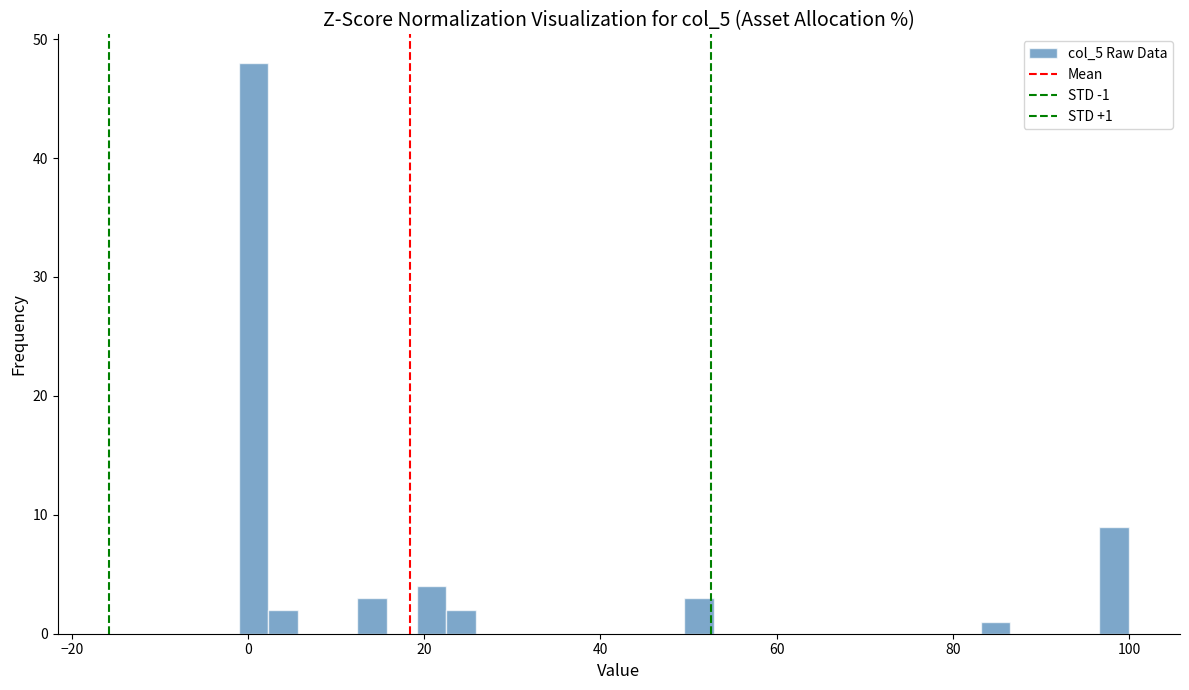

Around what value on the x-axis is the tallest bar? Give the approximate position of its centre, as read against the axis.

0